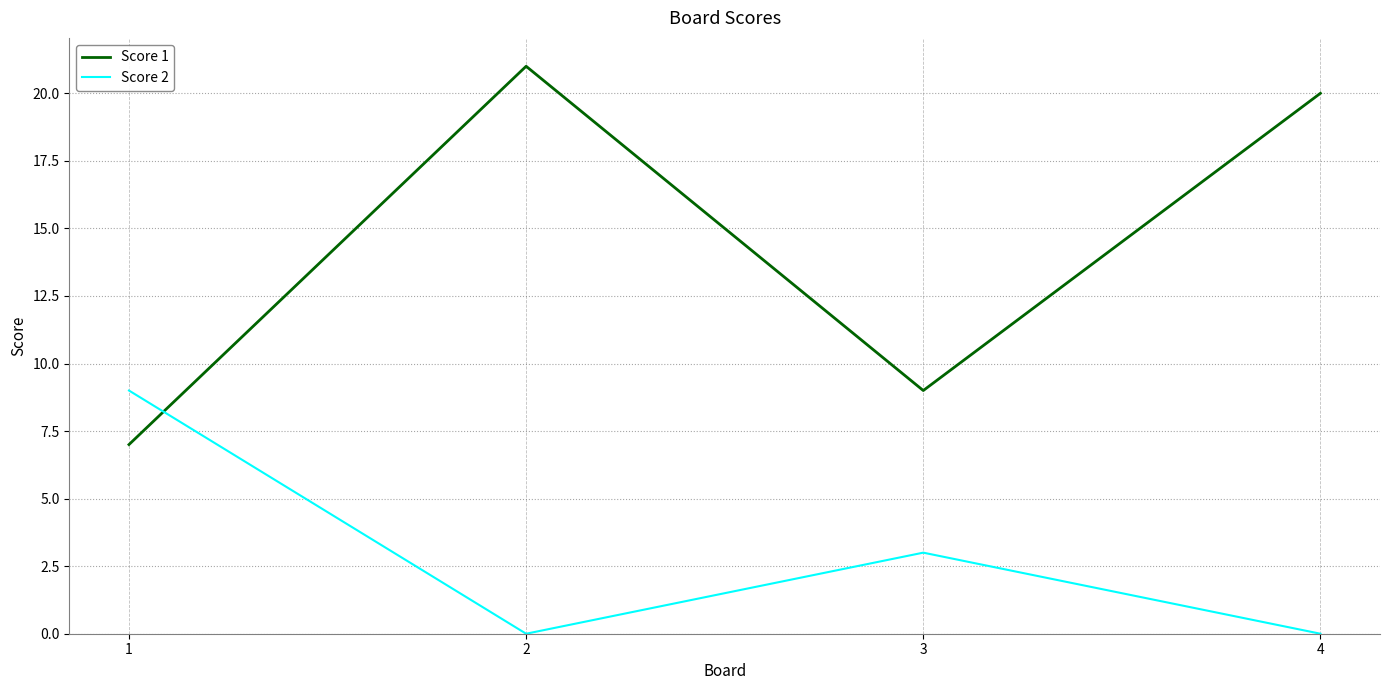

True or false: Score 2 has more than 1 interior local peaks.

False